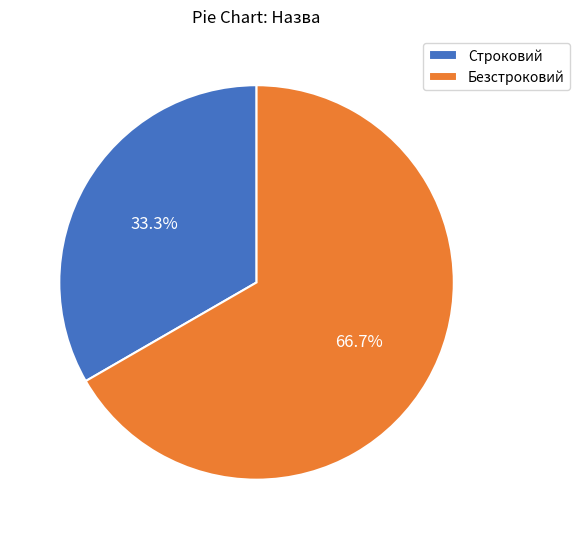

What is the smallest slice in the pie chart?

Строковий